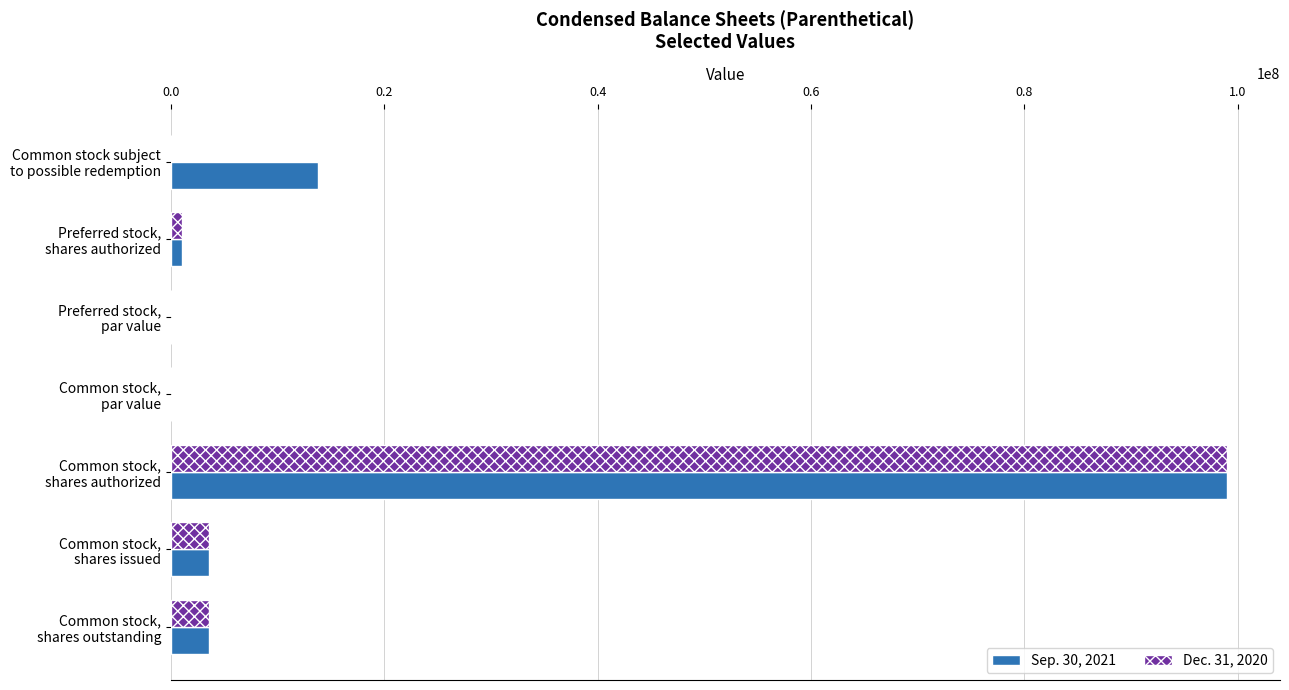

How many distinct data groups are displayed?

2